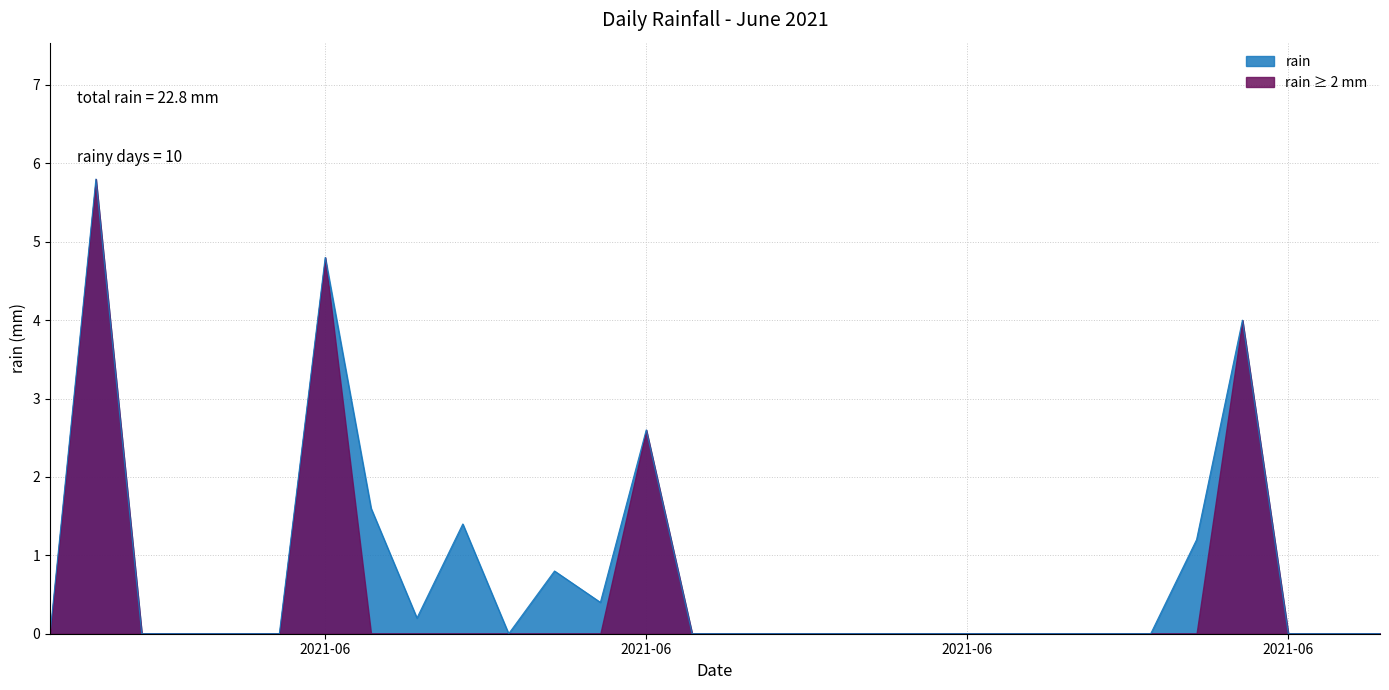

How many lines are shown in the chart?

2